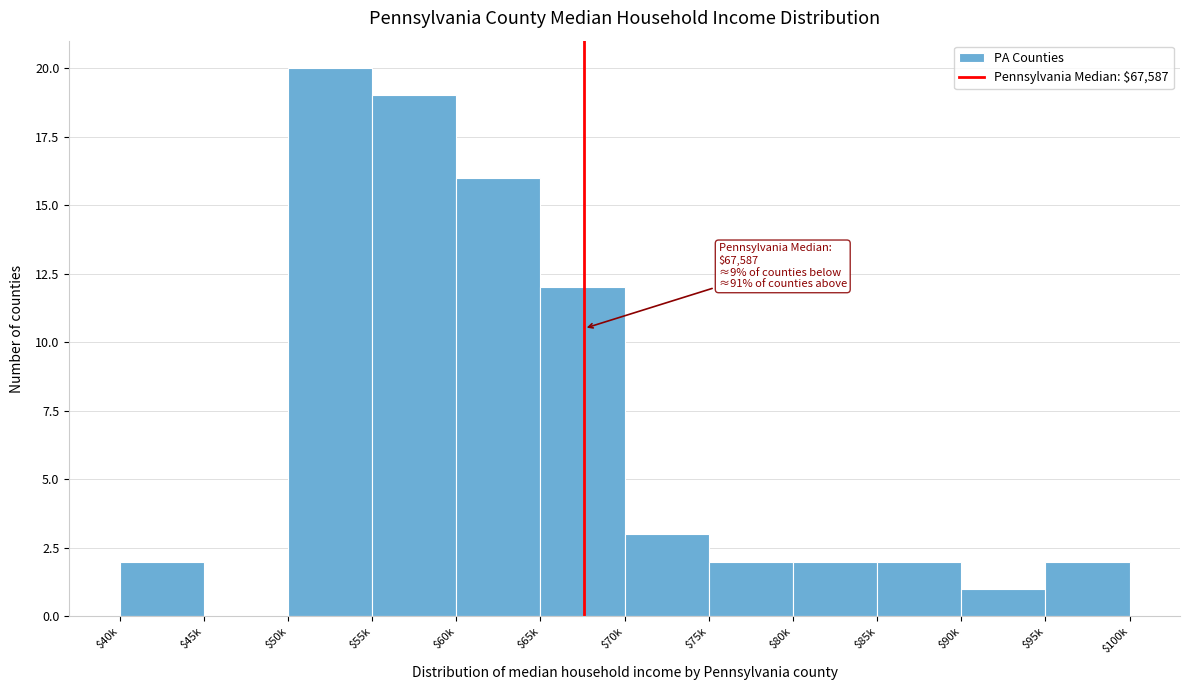

The chart shows a value of 20 at $50k. True or false?

True